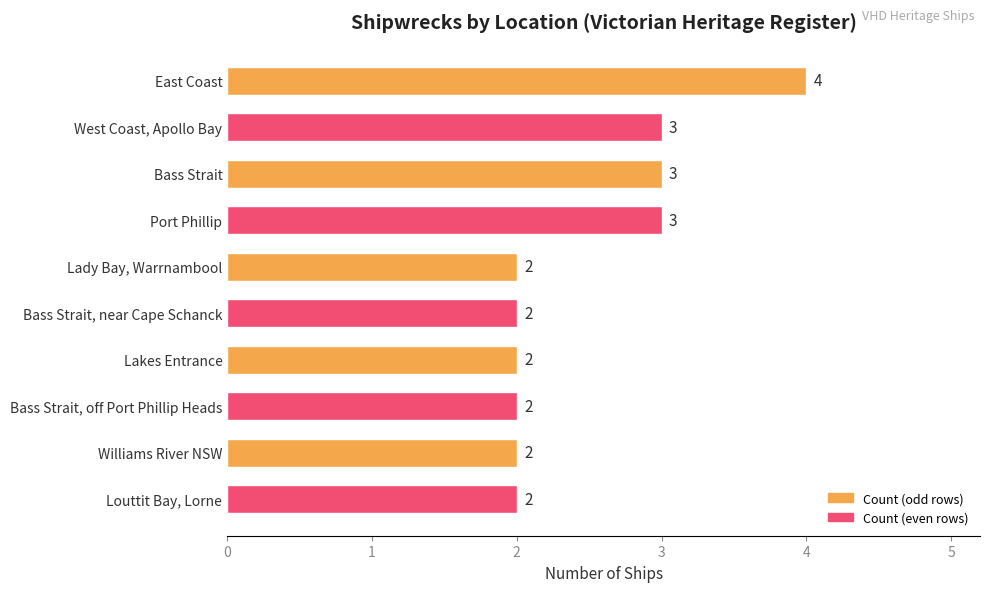

Reading top to bottom, extract all data points from this chart.

4	3	3	3	2	2	2	2	2	2